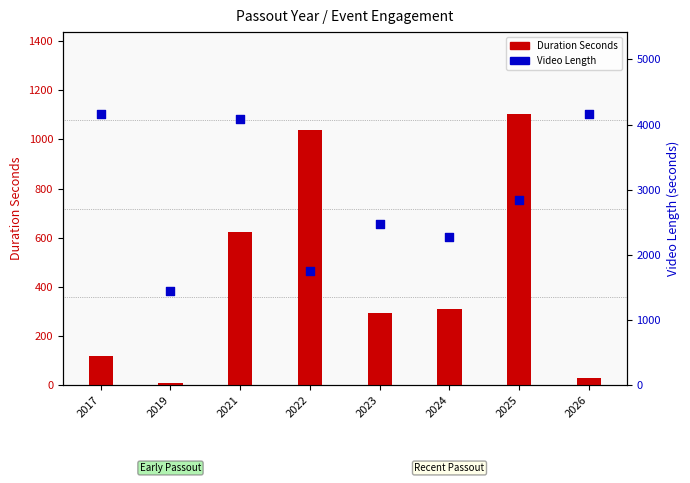

Which series reaches the maximum Y coordinate?

Video Length